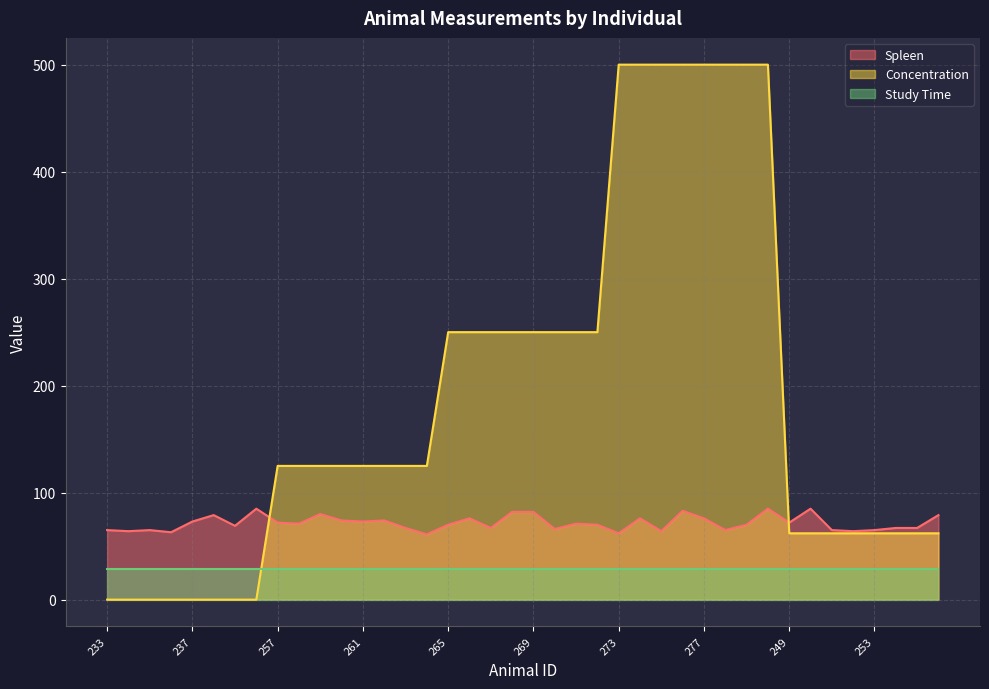

At which category is the sum across all series the highest?

280